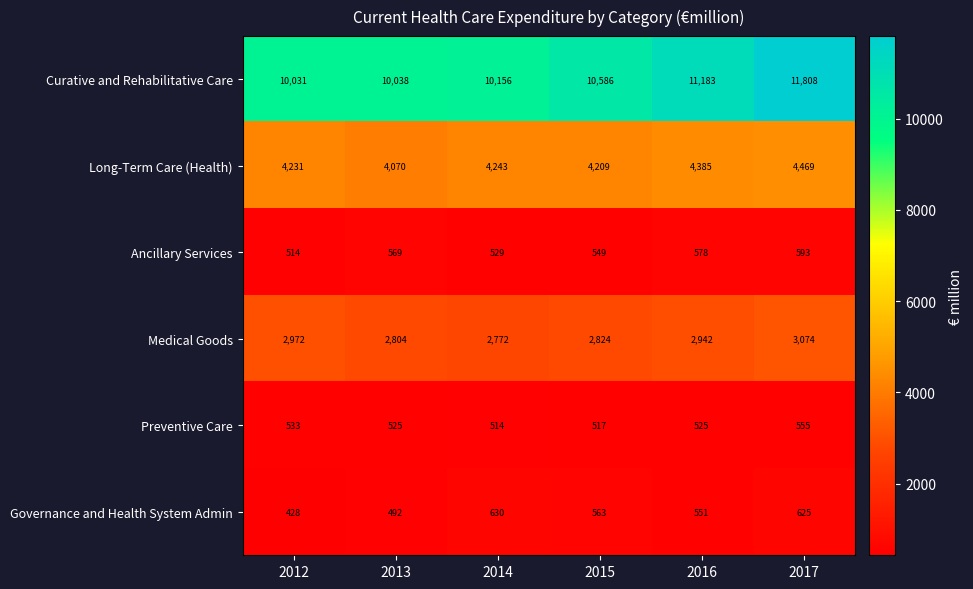

Which series has the largest total across all categories?

Curative and Rehabilitative Care